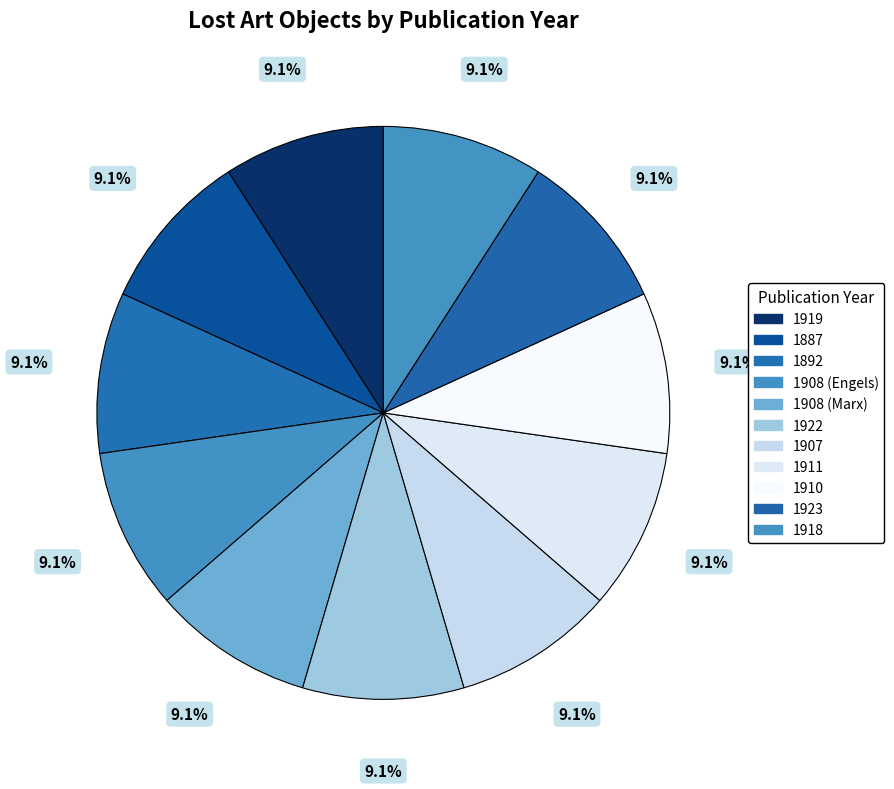

What is the largest slice in the pie chart?

1887